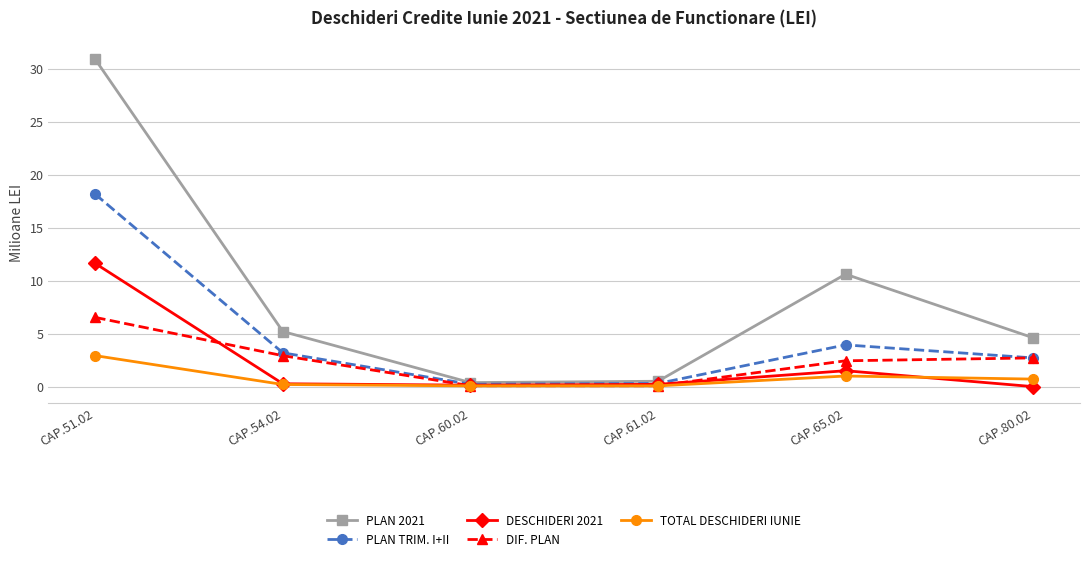

Rank the series by their maximum value, from highest to lowest.

PLAN 2021, PLAN TRIM. I+II, DESCHIDERI 2021, DIF. PLAN, TOTAL DESCHIDERI IUNIE